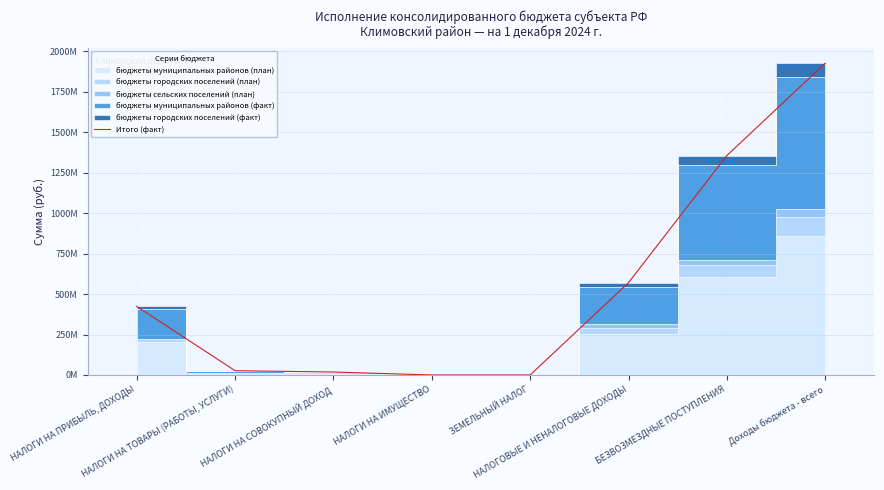

What is the difference between the second highest and minimum values?

1355233284.0